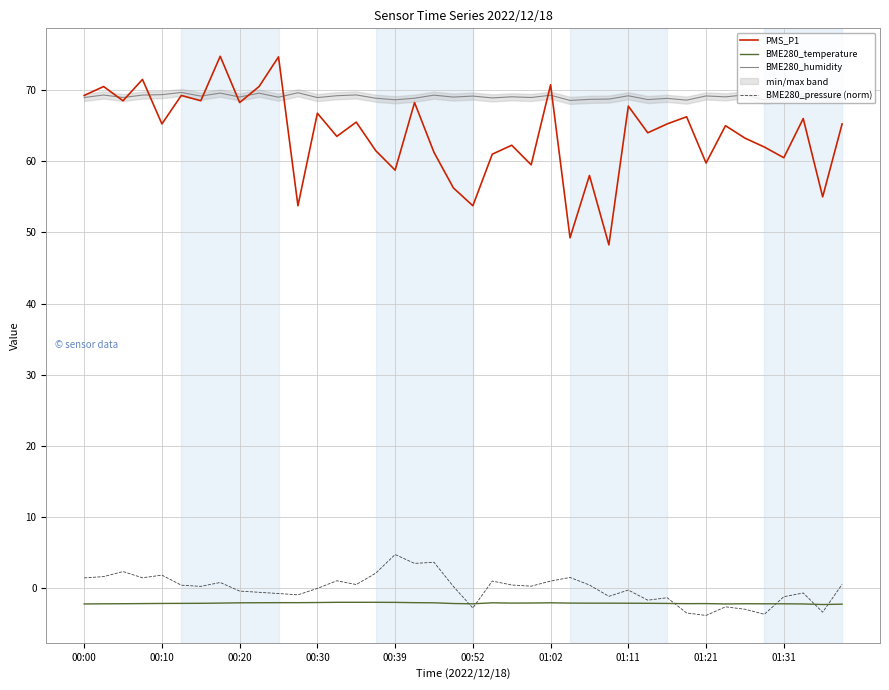

The value of PMS_P1 at 39 is 26.4. True or false?

False